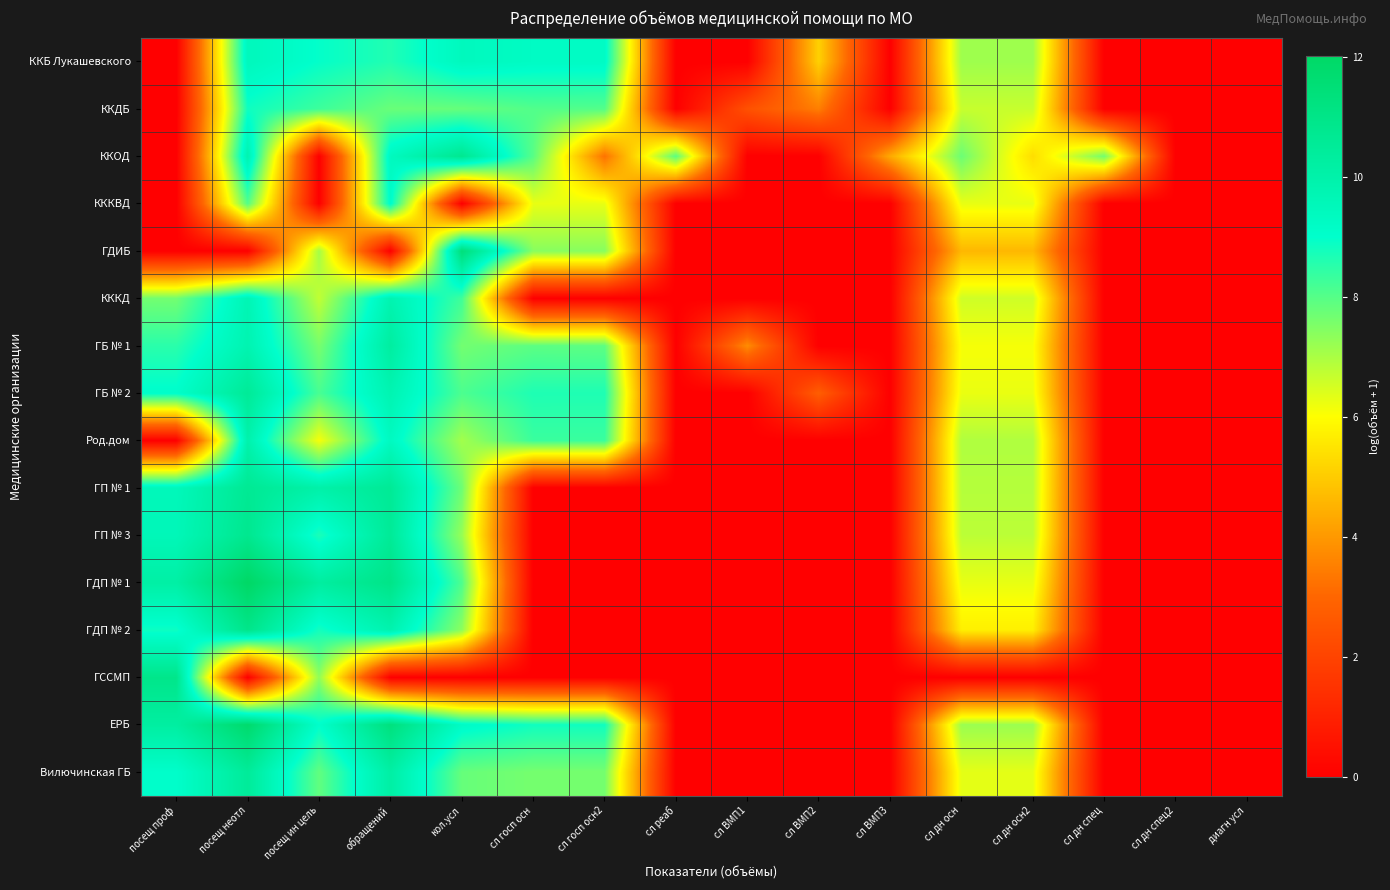

Which series has the widest spread of values?

ГДП № 1